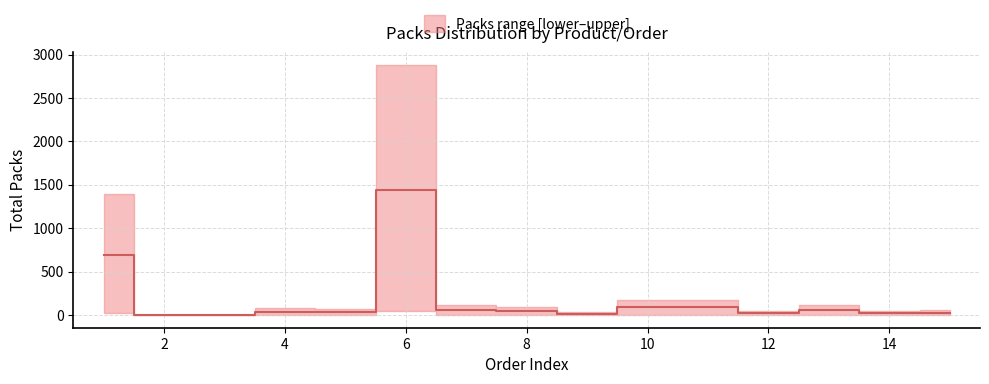

True or false: the data shows 409 at 0.

False